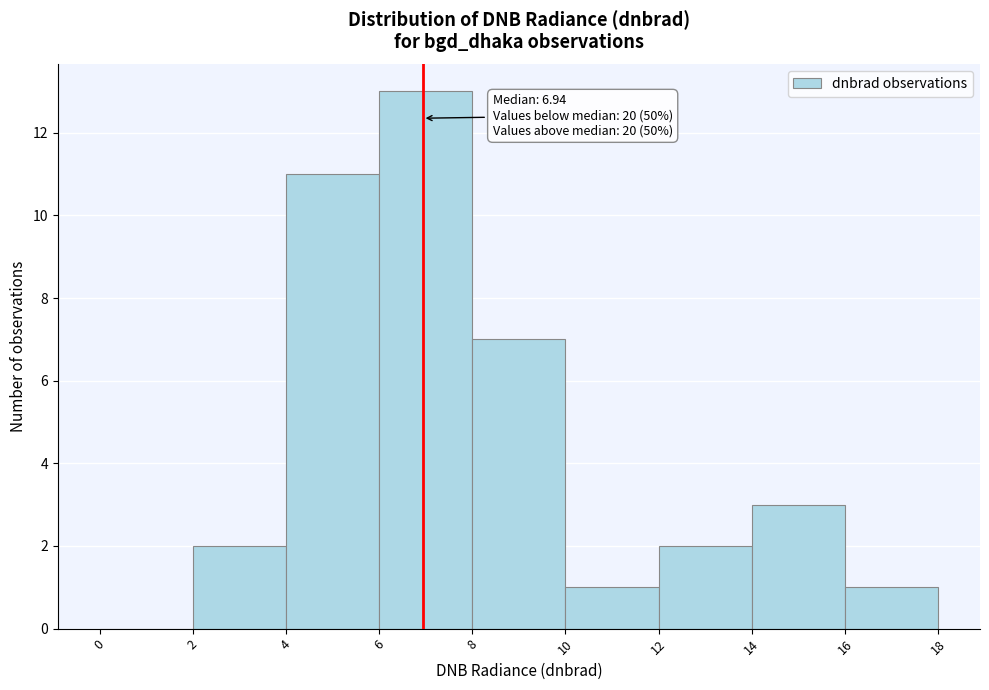

Which range on the x-axis has the tallest bar?

6 to 8